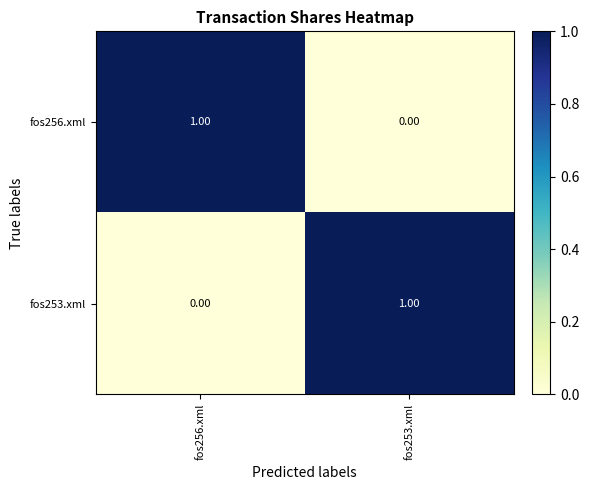

Is the value of fos256.xml at fos253.xml greater than the value of fos253.xml at fos253.xml?

No